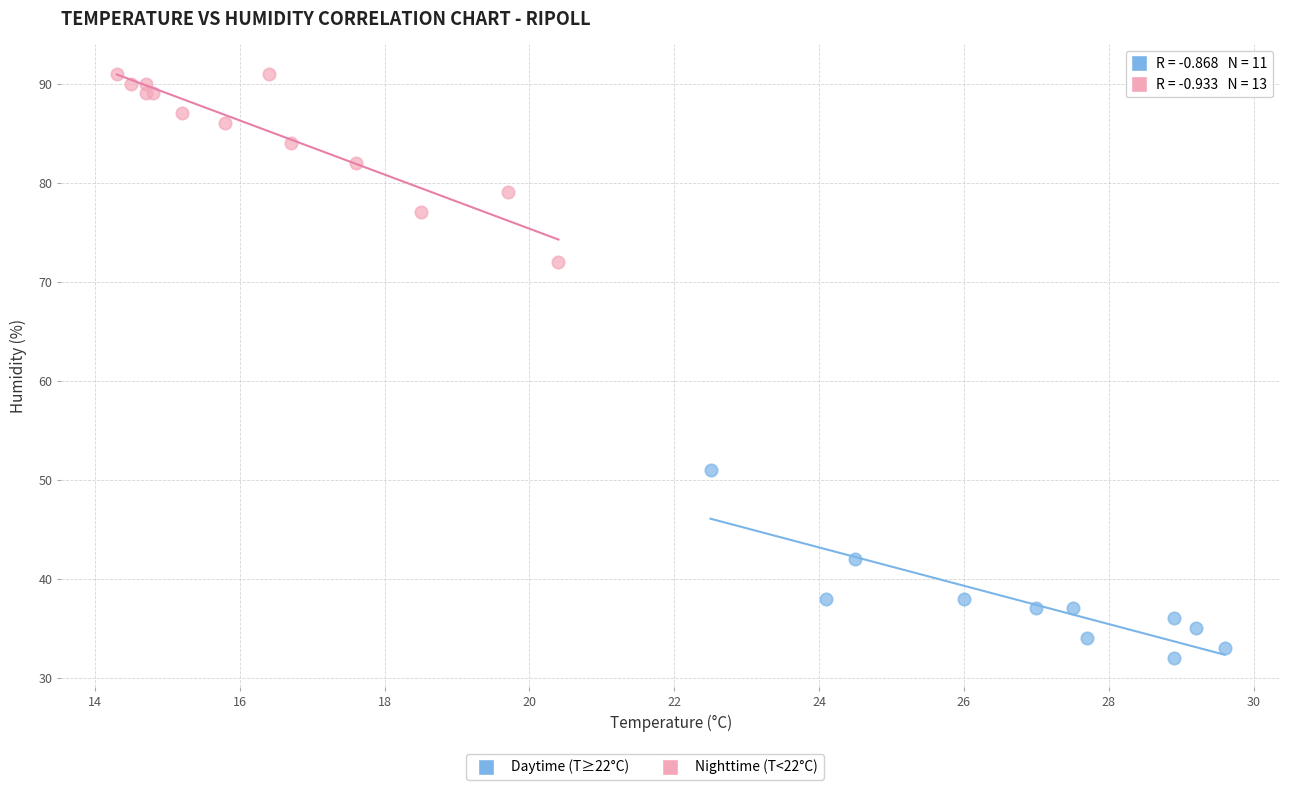

Which series reaches the minimum Y coordinate?

Daytime (T≥22°C)